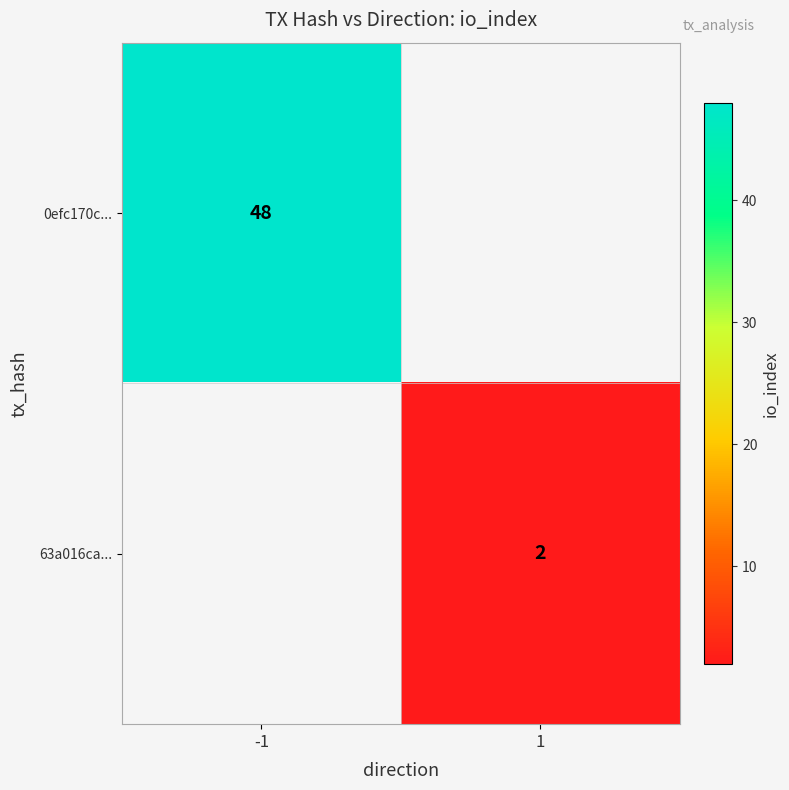

Is it true that 0efc170c... equals 48 at -1?

True